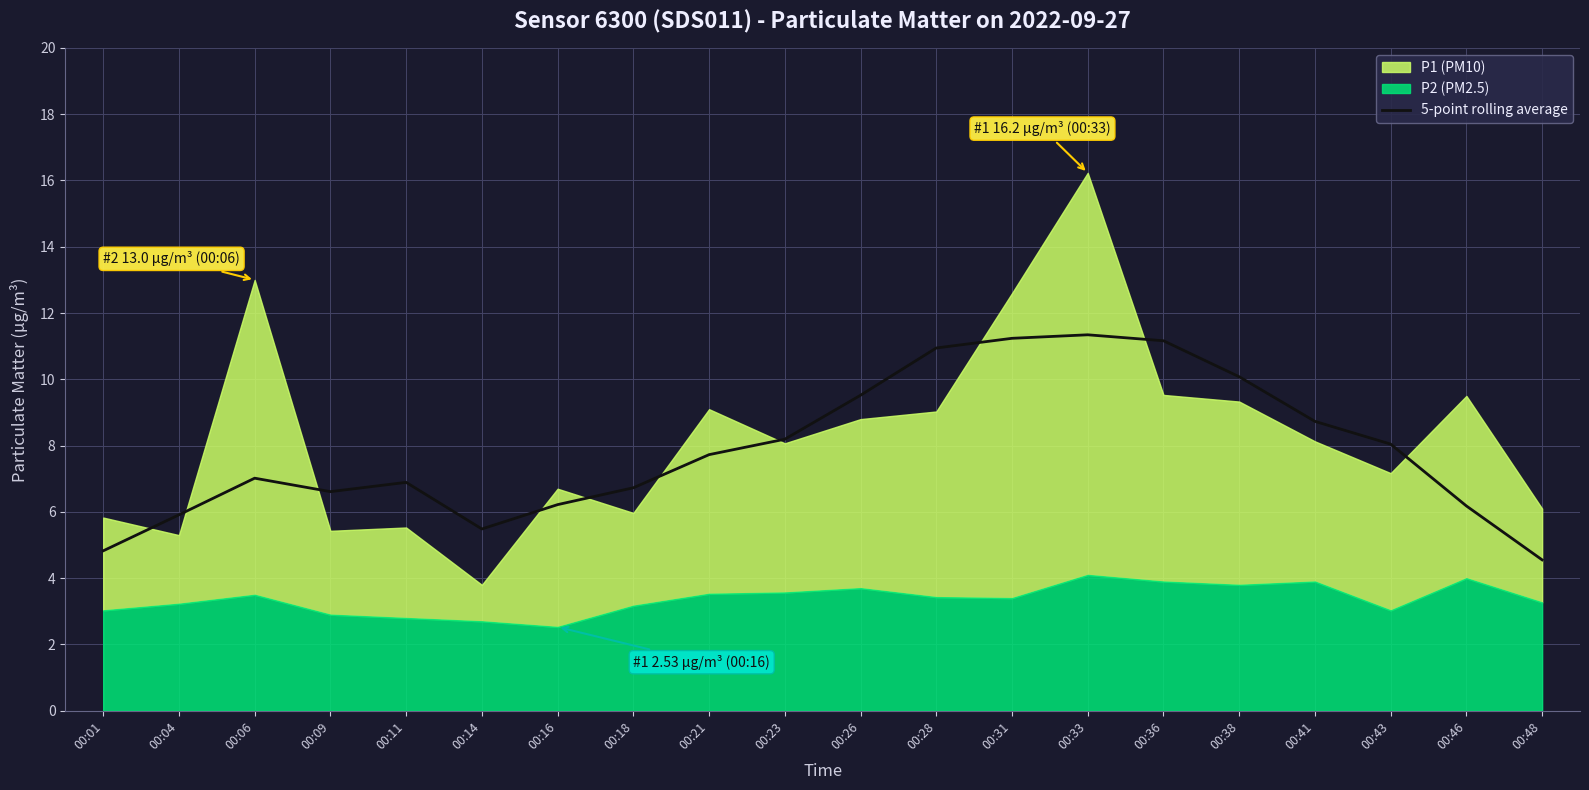

How many categories are shown in the chart?

20